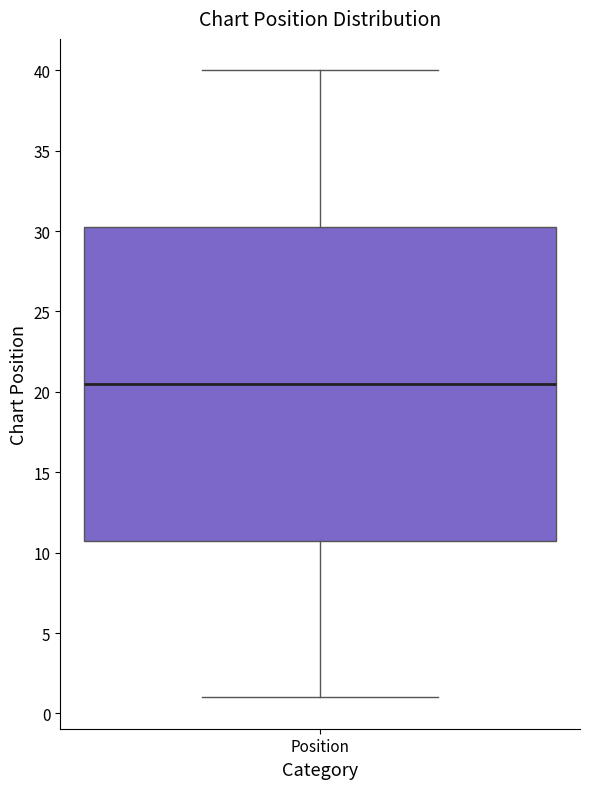

Where is the lower edge of the box for Position on the y-axis? The values are not printed on the chart, so give them approximately, as read against the axis.

11.0